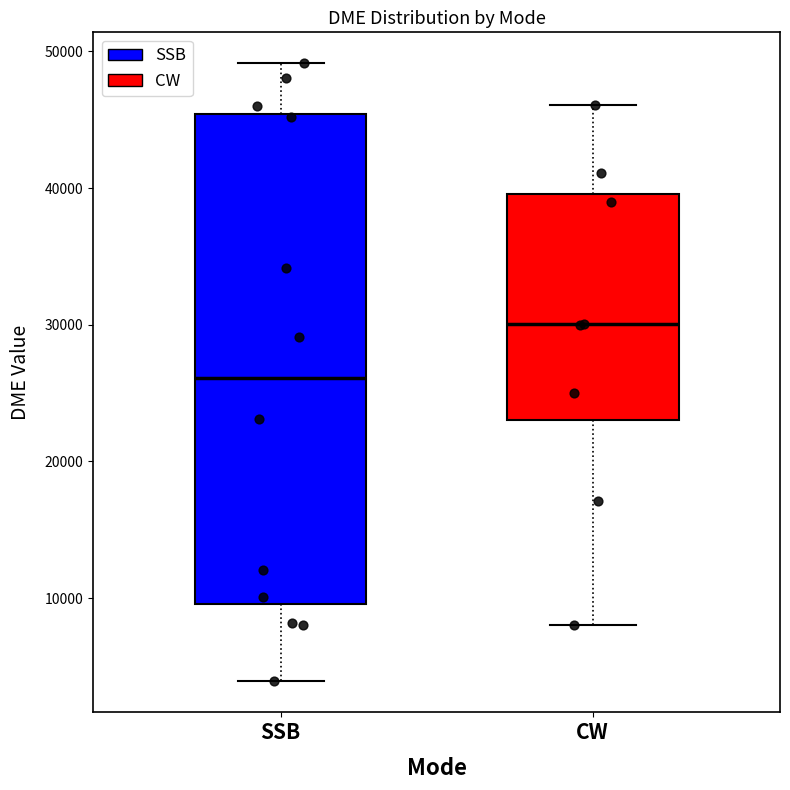

Reading left to right, transcribe this box plot: for each box, give where its median line is, the range the box spans, and where its two whiskers end, as read against the y-axis. The values are not printed on the chart, so give them approximately, as read against the axis.

SSB: median 26000, box 10000 to 45000, whiskers 4000 to 49000
CW: median 30000, box 23000 to 40000, whiskers 8000 to 46000